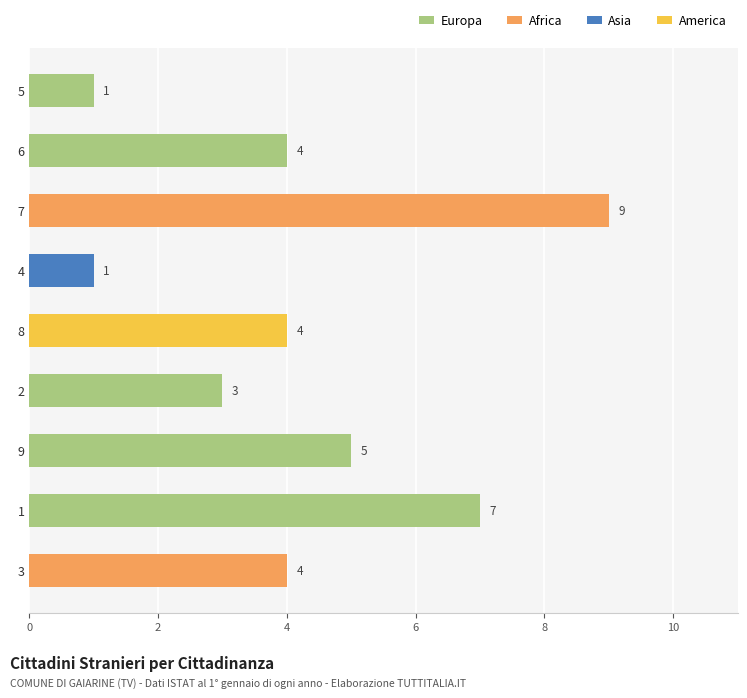

What is the difference between the maximum and minimum values?

8